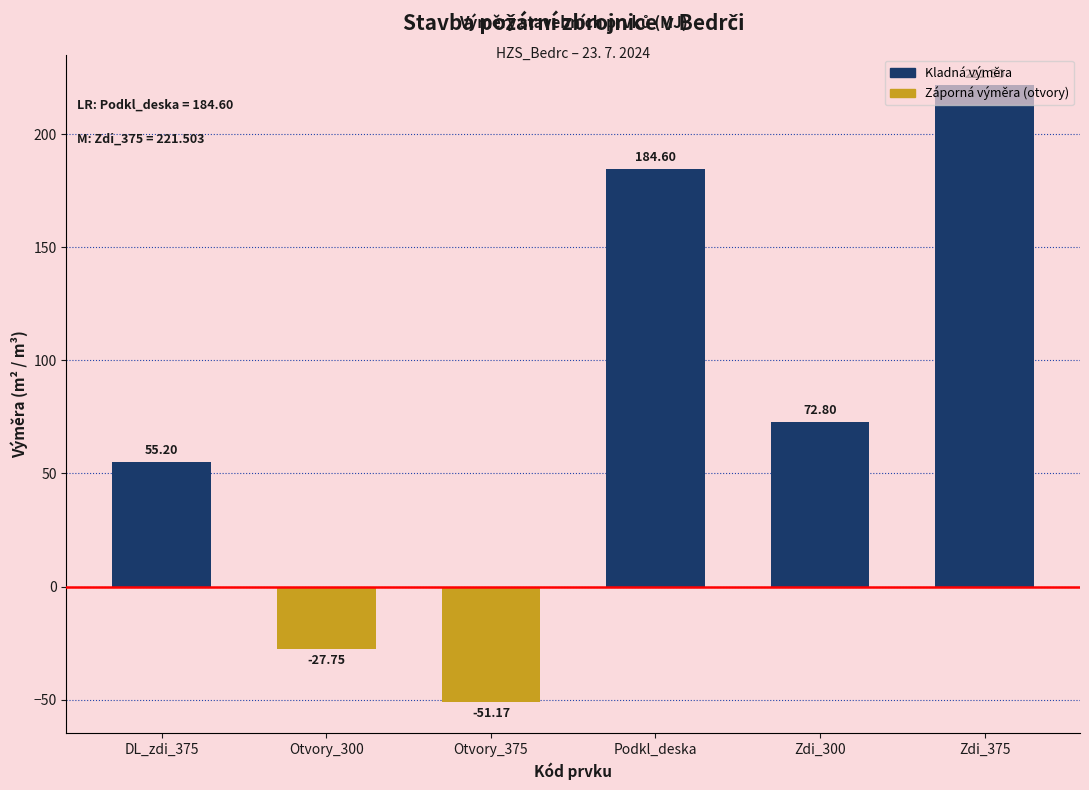

Which has a higher value, DL_zdi_375 or Zdi_375?

Zdi_375